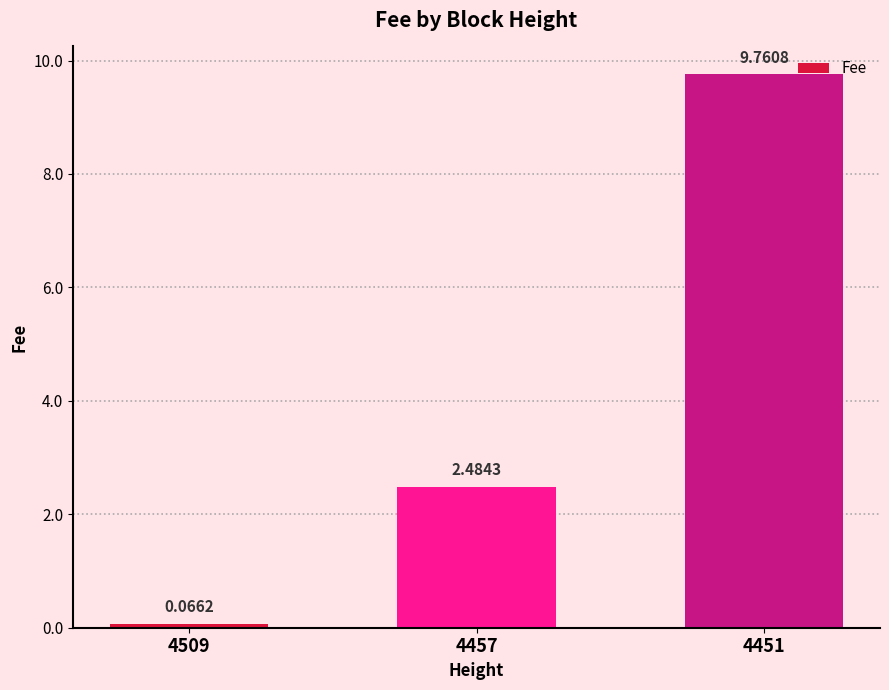

Approximately how many times larger is the value at 4451 compared to 4457?

3.9